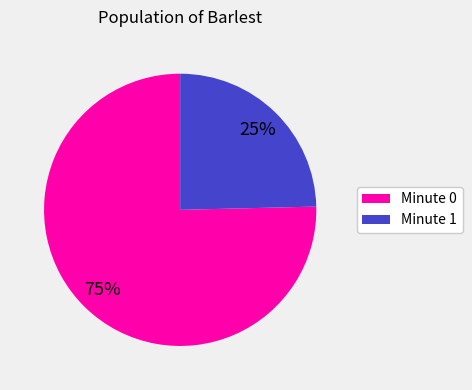

To the nearest percent, what is the average slice percentage?

50%